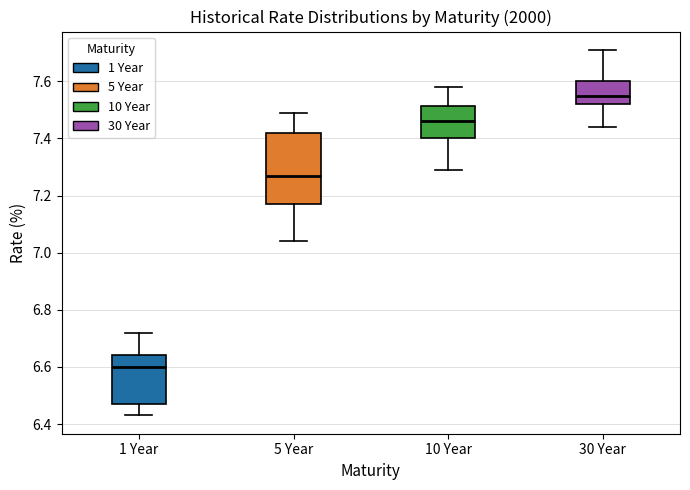

Reading left to right, read every box against the y-axis: the position of its median line, the range the box covers, and the ends of its whiskers. The values are not printed on the chart, so give them approximately, as read against the axis.

1 Year: median 6.60, box 6.48 to 6.64, whiskers 6.44 to 6.72
5 Year: median 7.28, box 7.18 to 7.42, whiskers 7.04 to 7.50
10 Year: median 7.46, box 7.40 to 7.52, whiskers 7.30 to 7.58
30 Year: median 7.56, box 7.52 to 7.60, whiskers 7.44 to 7.72